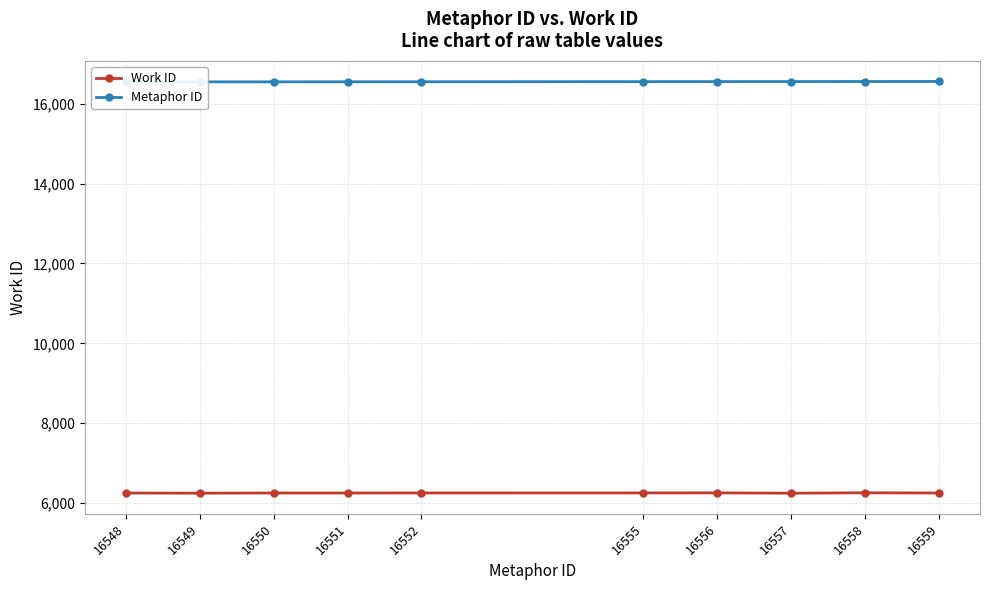

True or false: Work ID and Metaphor ID intersect in this chart.

False